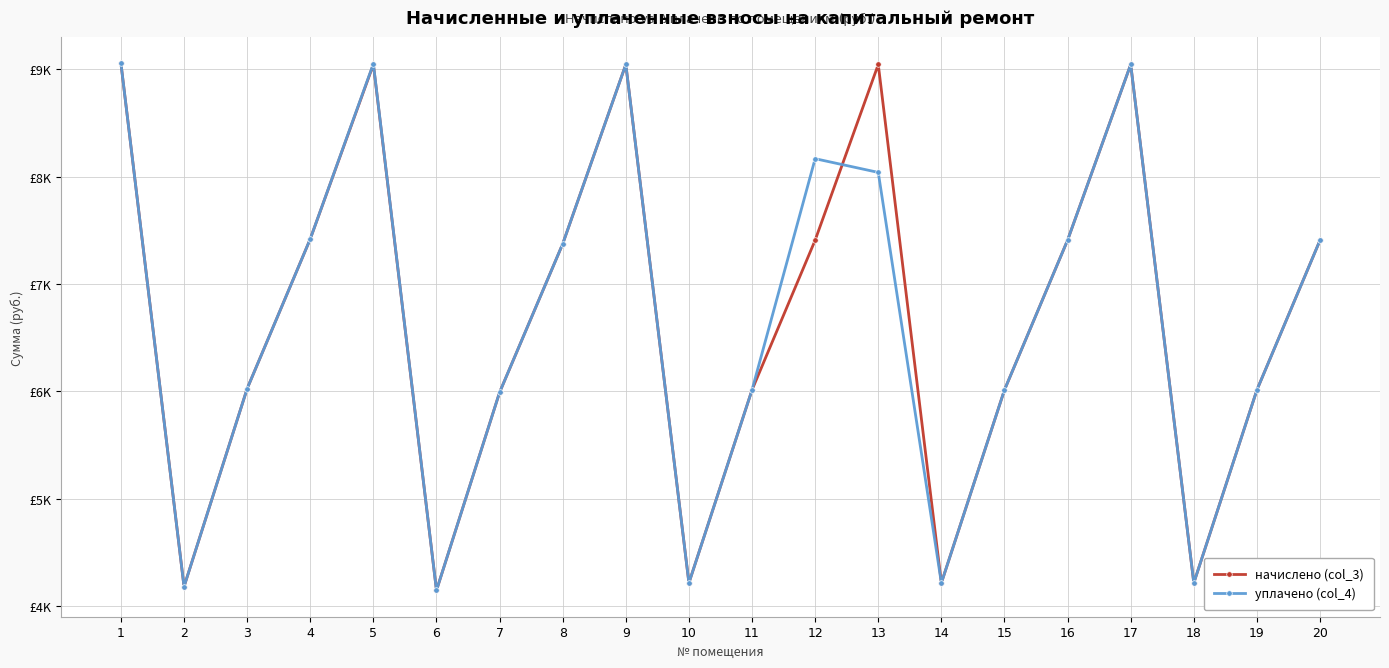

Reading left to right, what are all the values shown in this chart?

начислено (col_3): 9054.7	4181.8	6025.0	7418.8	9043.2	4147.2	5990.4	7372.8	9043.2	4216.3	6013.4	7407.4	9043.2	4216.3	6013.4	7407.7	9043.2	4216.3	6013.4	7407.4
уплачено (col_4): 9054.7	4181.8	6025.0	7418.8	9049.6	4147.2	5990.4	7372.8	9043.2	4216.3	6013.4	8166.1	8038.4	4216.3	6013.4	7407.7	9043.2	4216.3	6013.4	7407.4